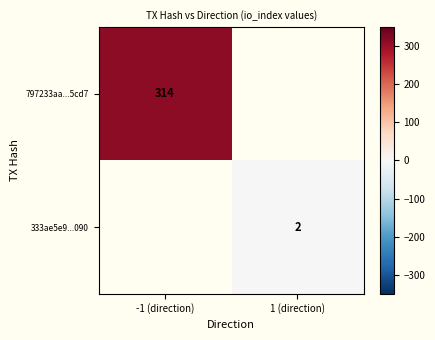

Is it true that 797233aa...5cd7 equals 314 at -1 (direction)?

True